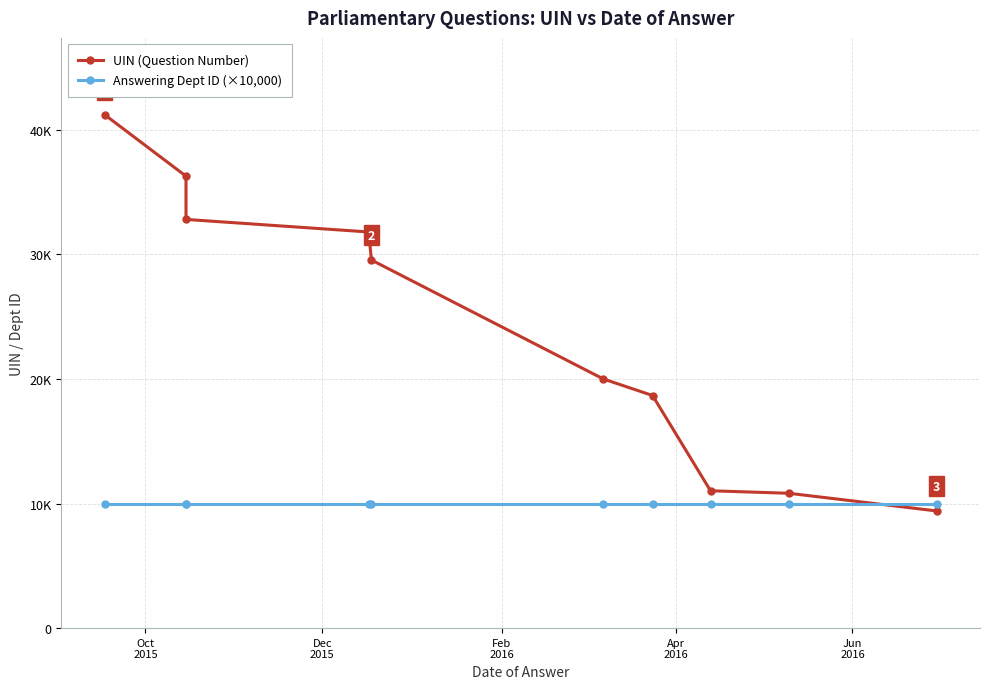

Reading left to right, list all the values displayed in this chart.

UIN (Question Number): 41206	36284	32813	31805	29552	20005	18676	11028	10827	9409
Answering Dept ID (×10,000): 10000	10000	10000	10000	10000	10000	10000	10000	10000	10000